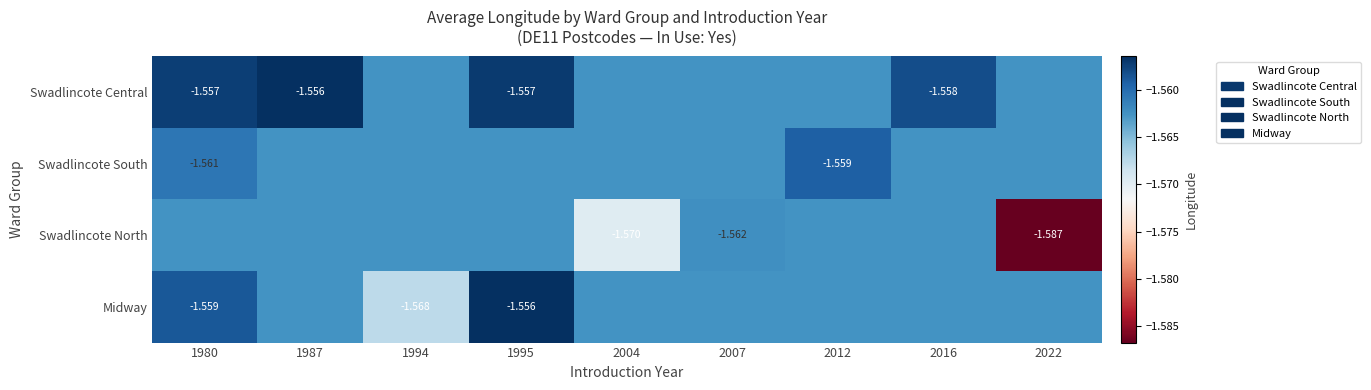

Rank the series by their maximum value, from lowest to highest.

Swadlincote North, Swadlincote South, Swadlincote Central, Midway